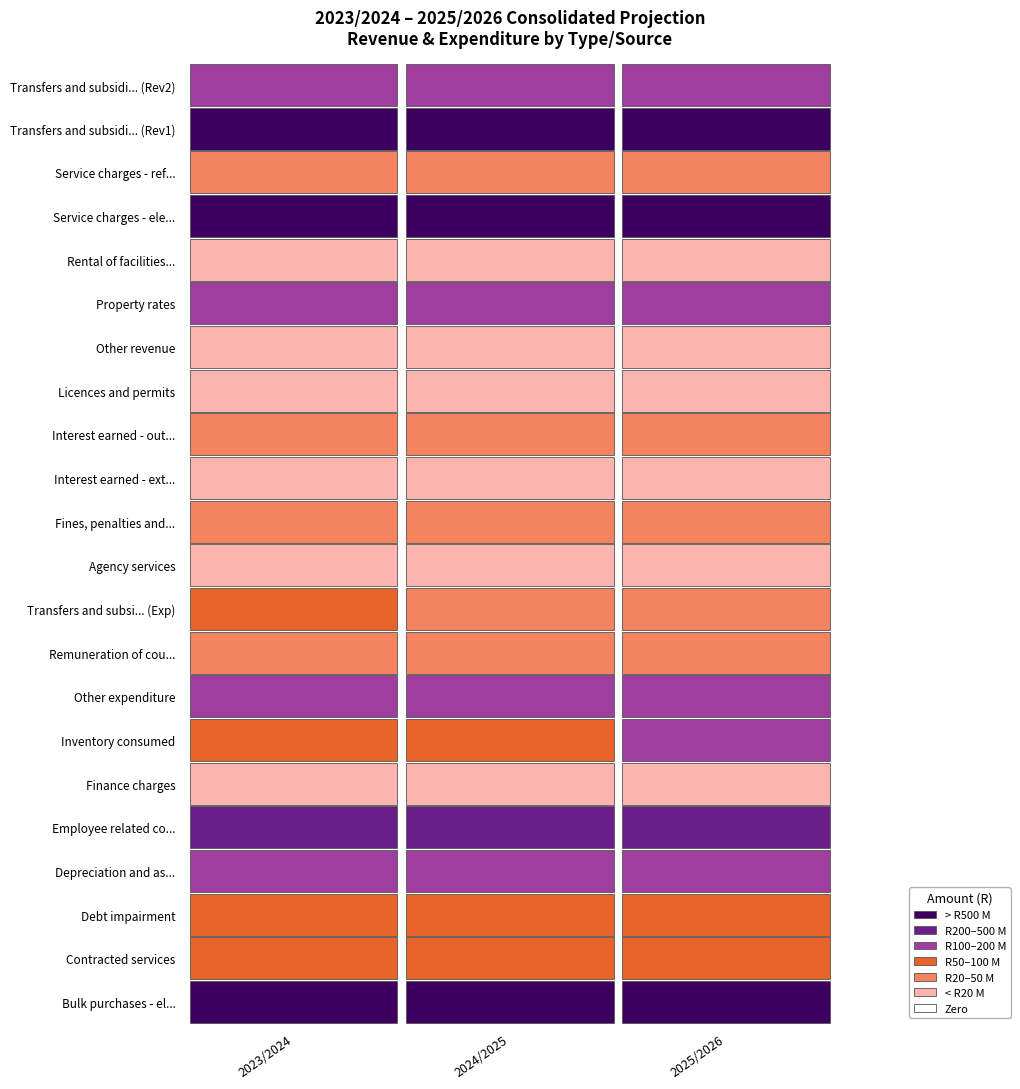

List the labels in order of 2025/2026 value, smallest first.

18, 20, 16, 21, 19, 13, 11, 10, 15, 12, 17, 14, 5, 9, 8, 2, 1, 6, 3, 7, 4, 0